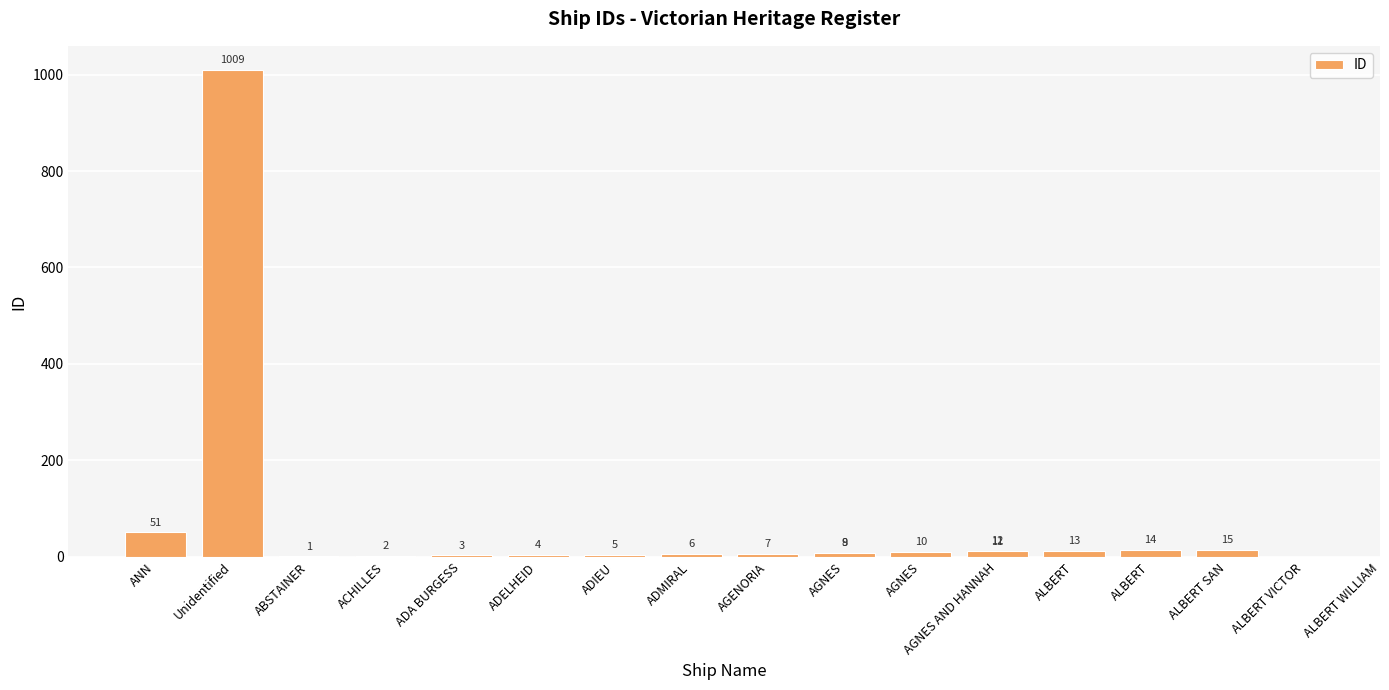

Count the number of values greater than 9.

8